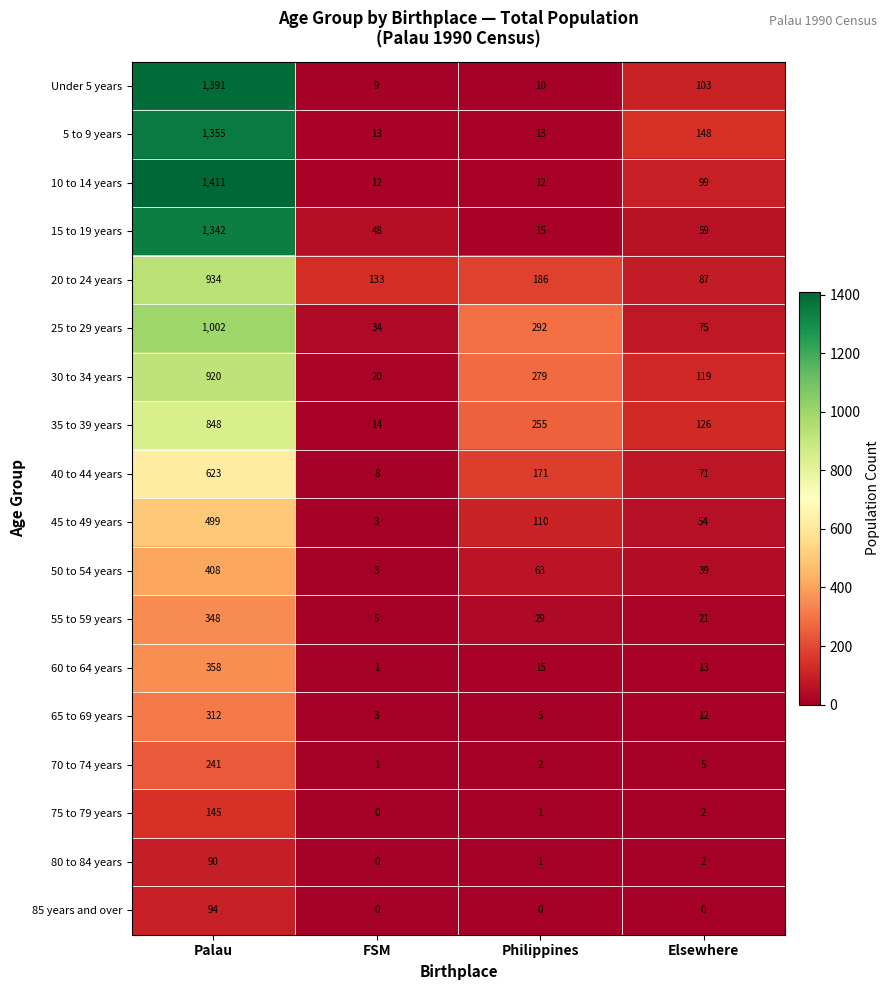

At which label does 45 to 49 years reach its peak?

Palau